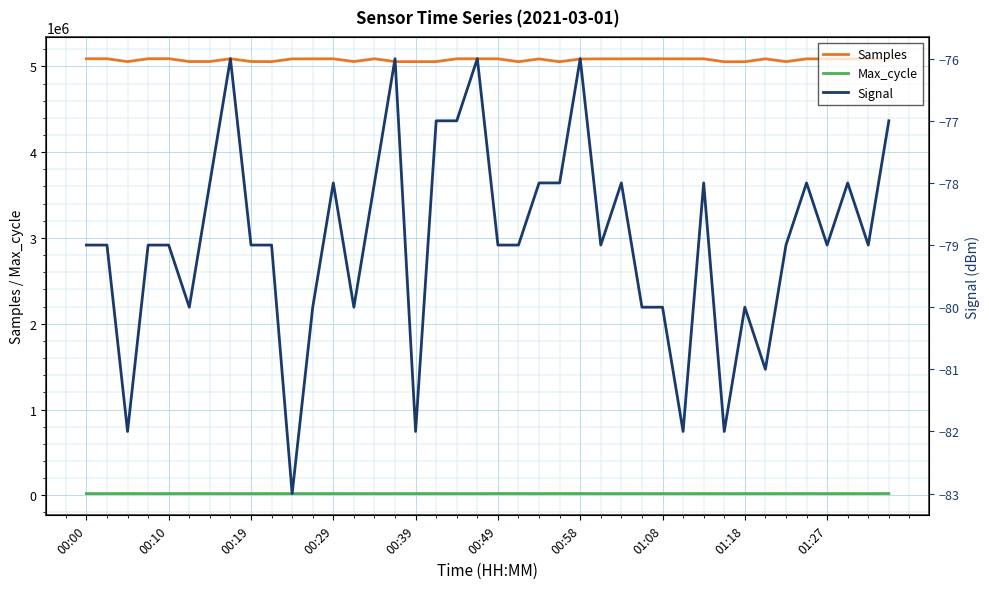

True or false: Samples and Max_cycle cross at least once.

False